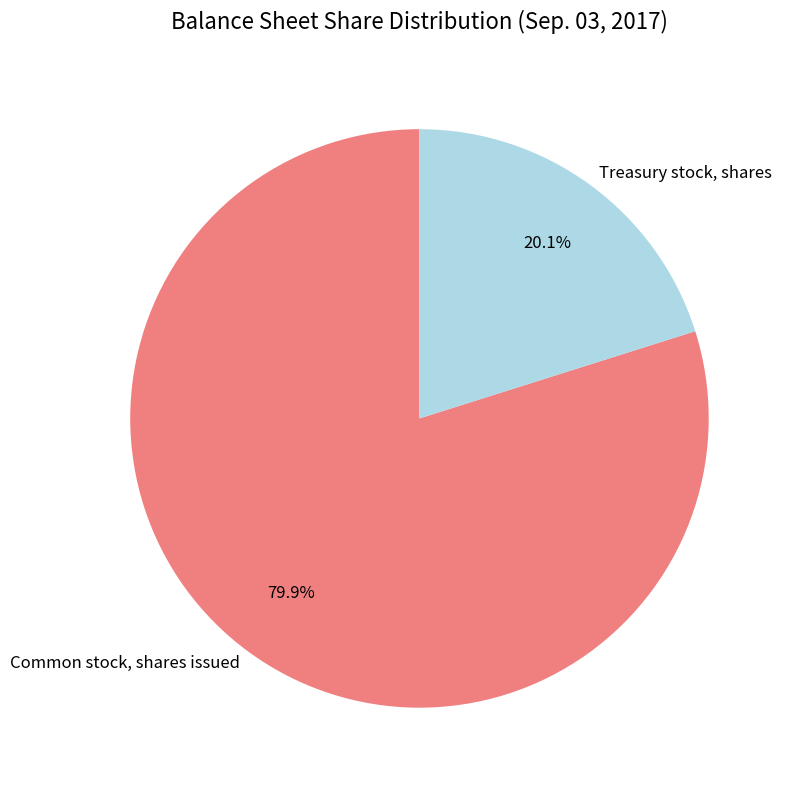

How many segments does this pie chart have?

2